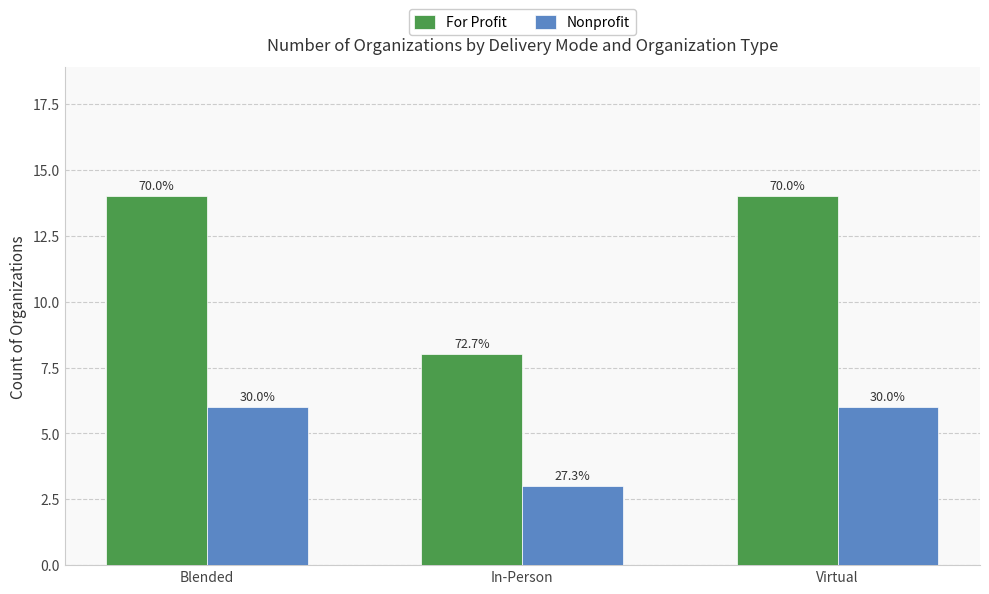

How many For Profit values are between 8 and 14?

3